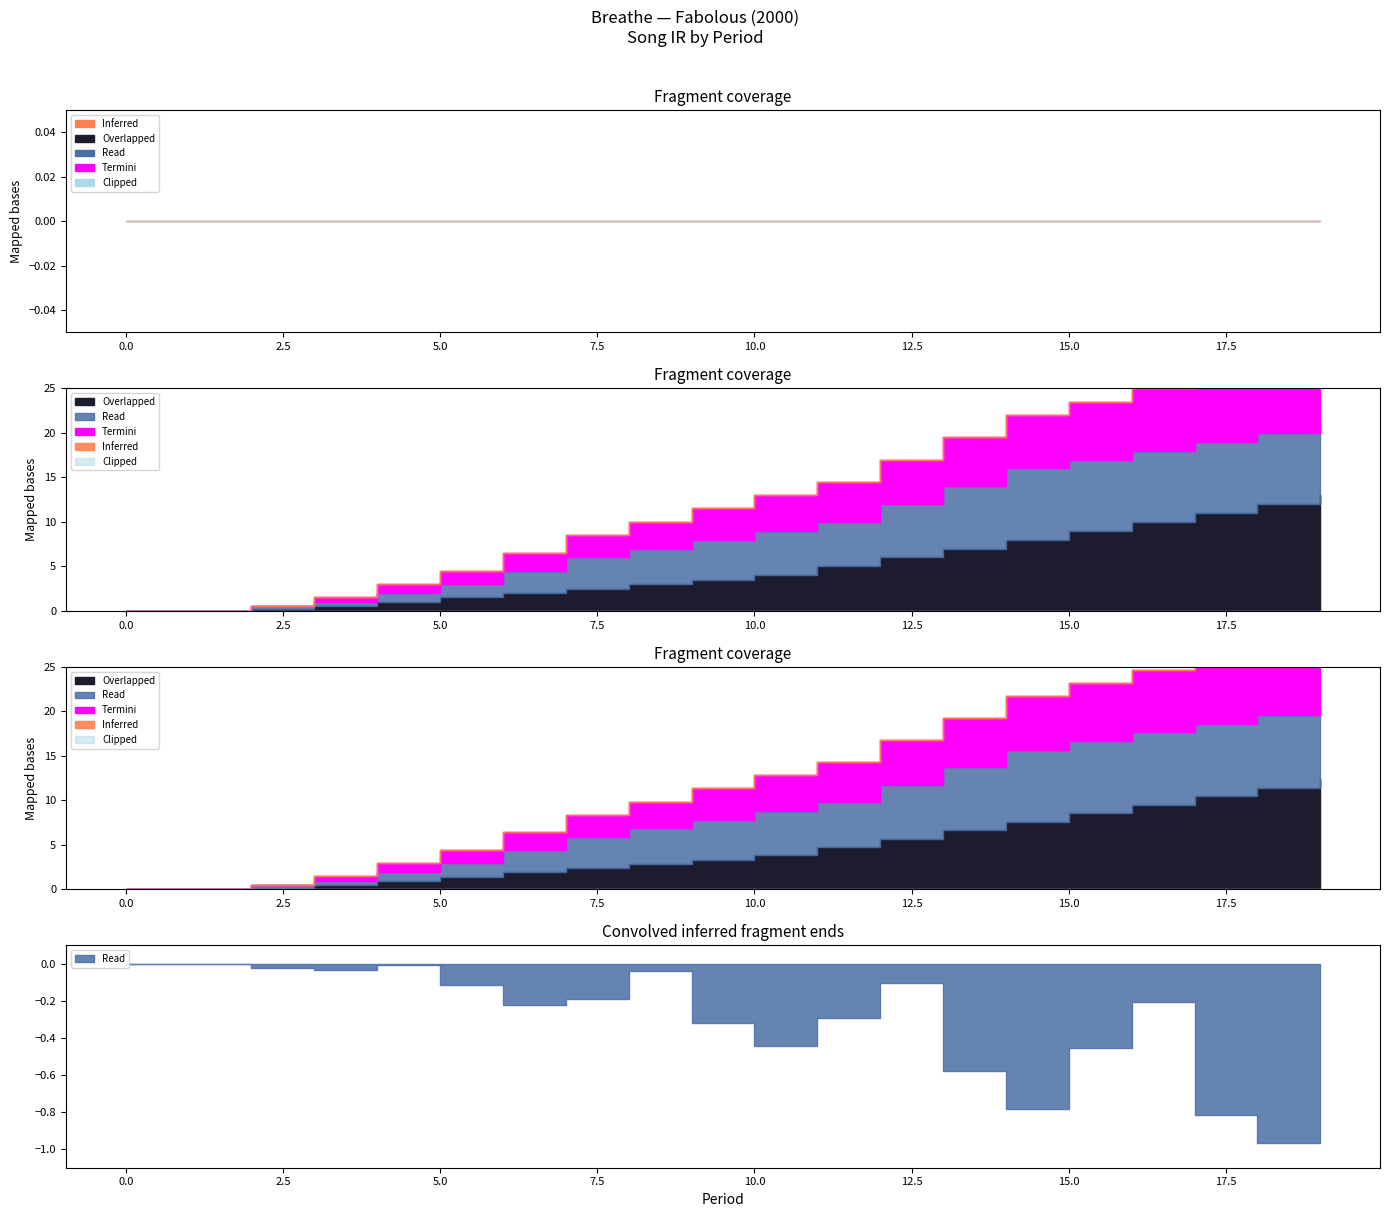

How many data points in Read are less than 9?

10